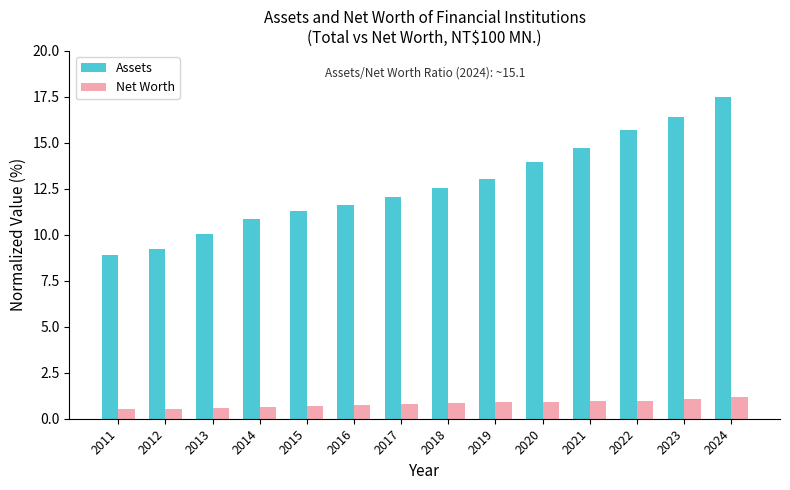

Does the chart contain stacked bars?

No